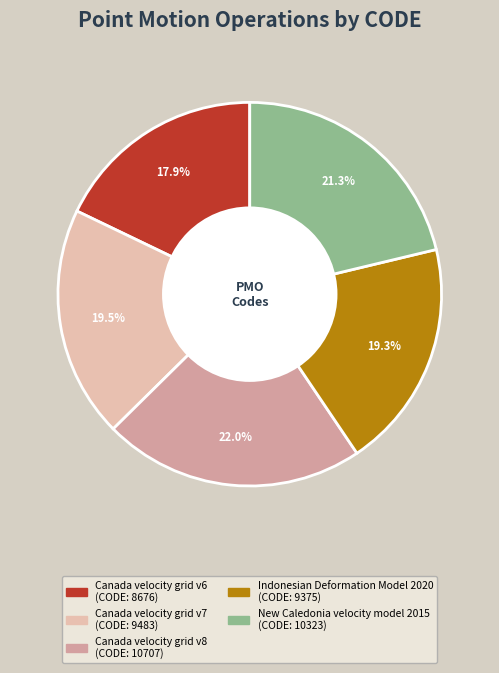

What portion of the pie excludes New Caledonia velocity model 2015?

78.7%